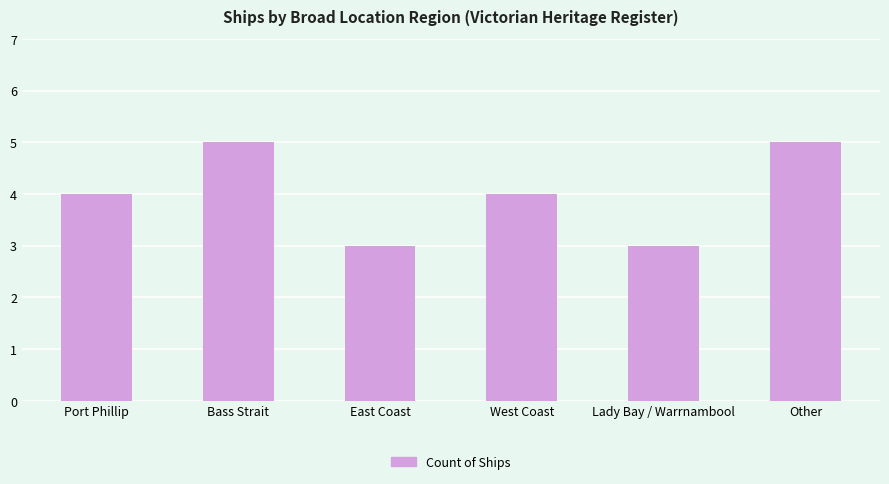

Approximately how many times larger is the value at Port Phillip compared to East Coast?

1.3